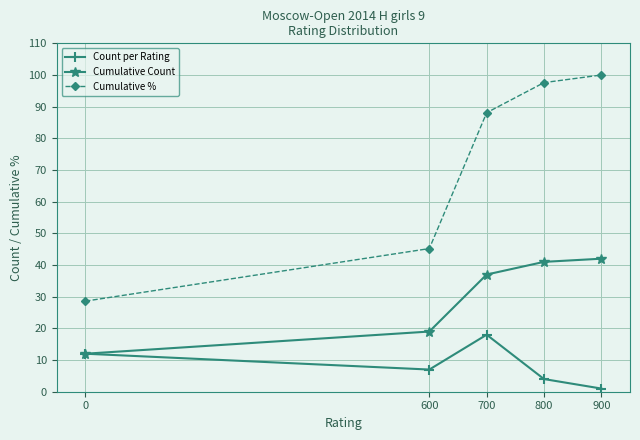

What is the sum of all Cumulative % values?

359.5